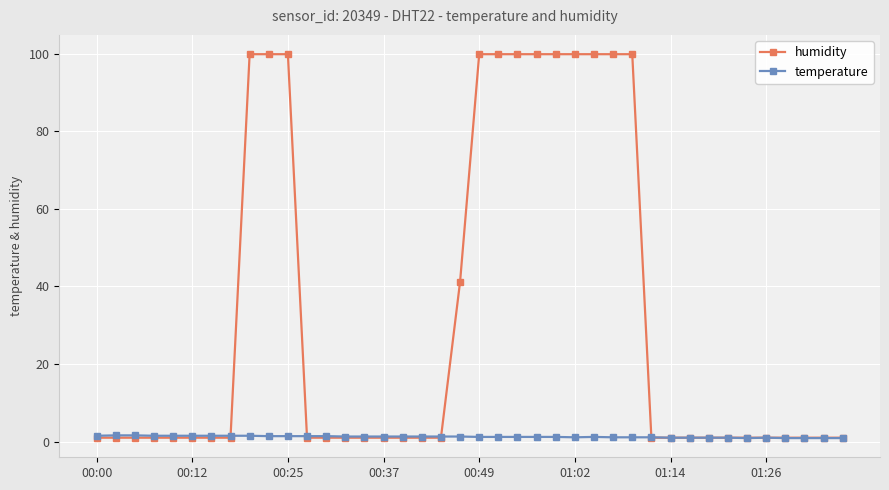

What is the smallest value displayed?

0.9